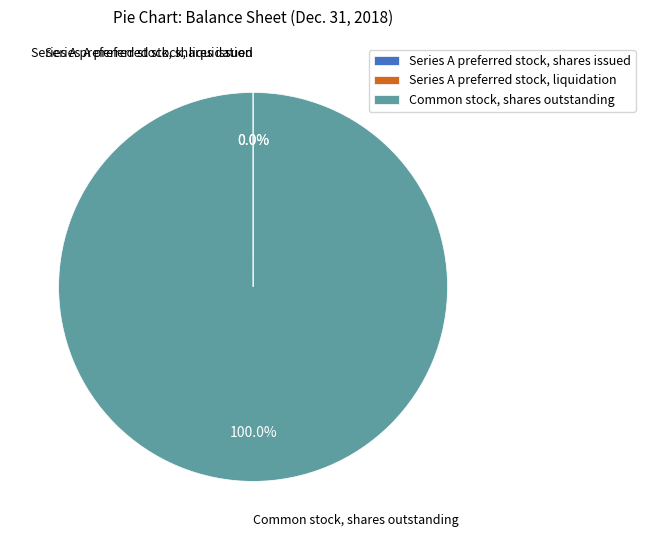

Which slice represents more than half of the pie?

Common stock, shares outstanding